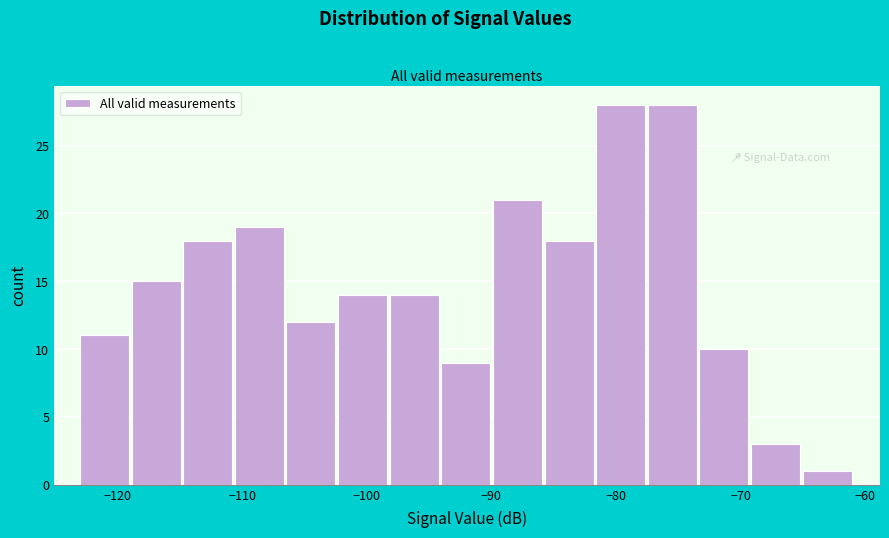

Reading left to right, list every bar in this chart as the range it spans on the x-axis followed by its height. Neither the bar edges nor the heights are printed on the chart, so give them approximately, as read against the axes.

-123 to -119: 11
-119 to -115: 15
-115 to -111: 18
-111 to -106: 19
-106 to -102: 12
-102 to -98: 14
-98 to -94: 14
-94 to -90: 9
-90 to -86: 21
-86 to -82: 18
-82 to -77: 28
-77 to -73: 28
-73 to -69: 10
-69 to -65: 3
-65 to -61: 1